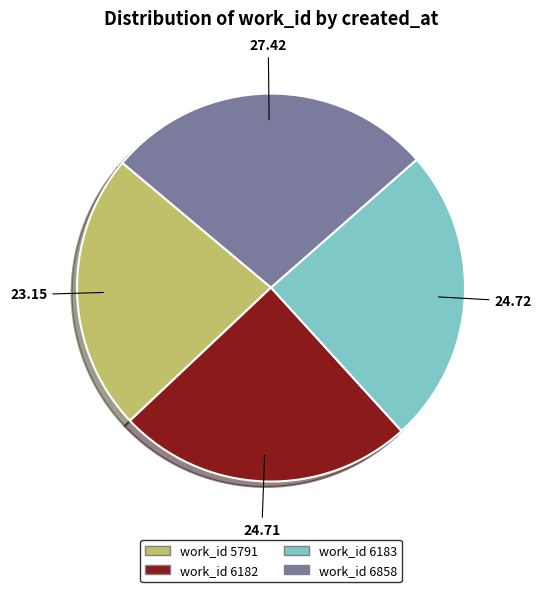

Does any single category account for the majority?

No